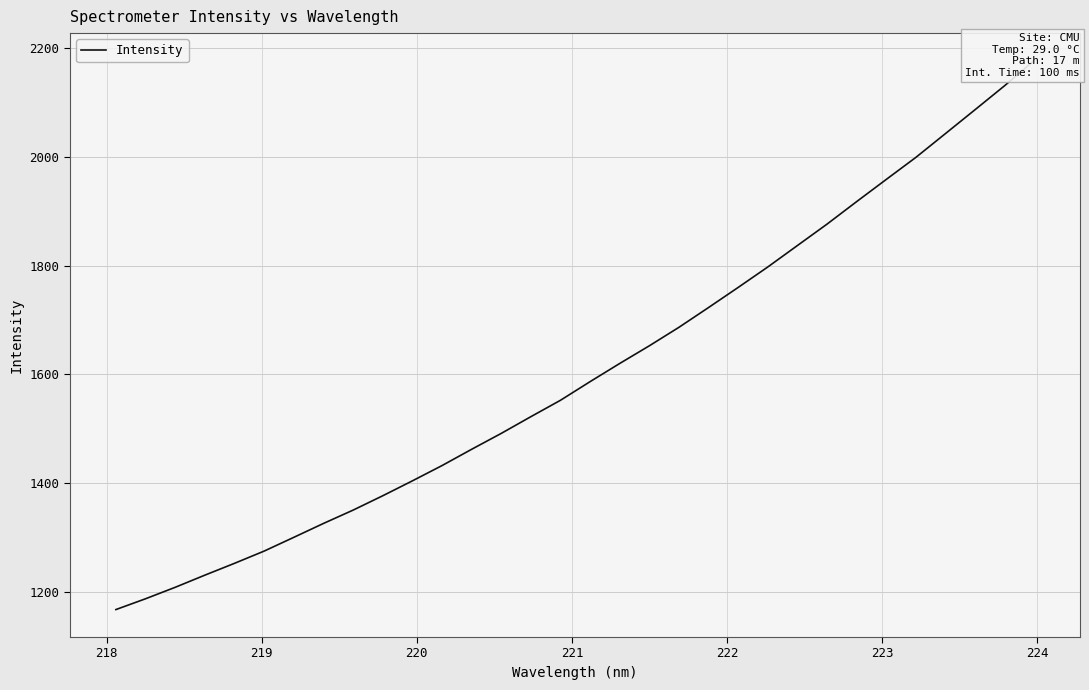

True or false: the data has more than 0 interior local peaks.

False